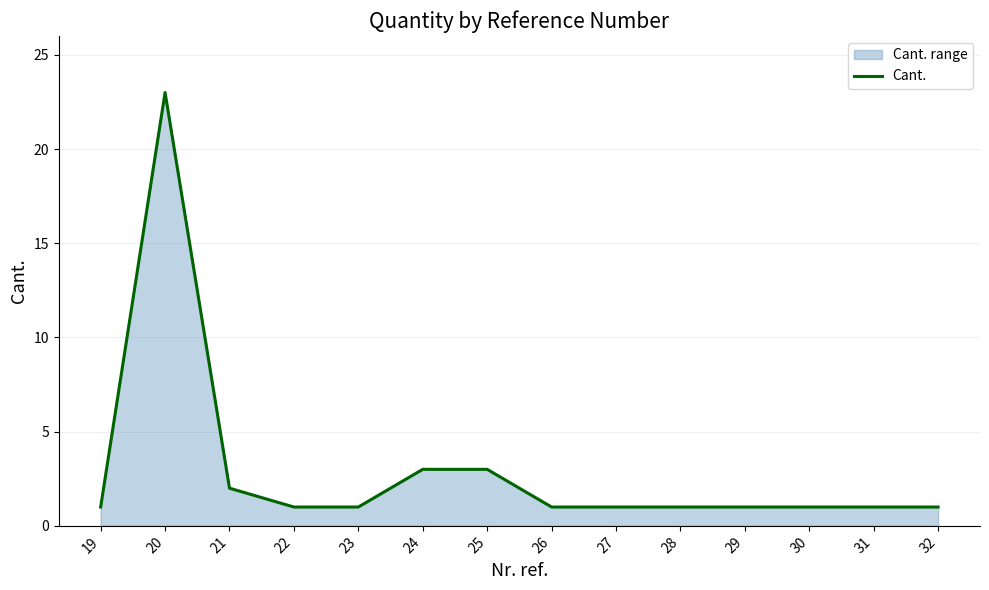

What is the maximum value shown in the chart?

23